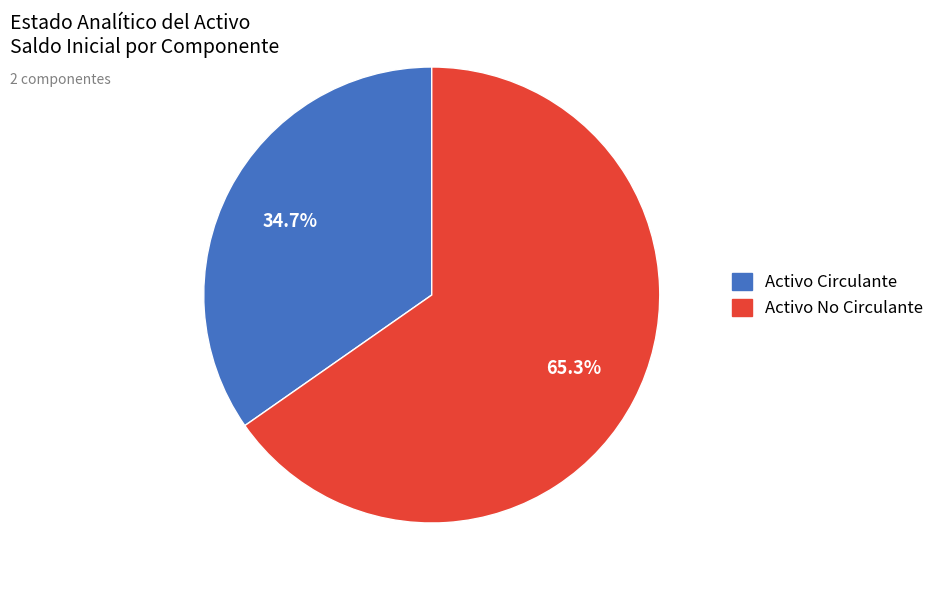

Combined, do Activo No Circulante and Activo Circulante account for over 50%?

Yes